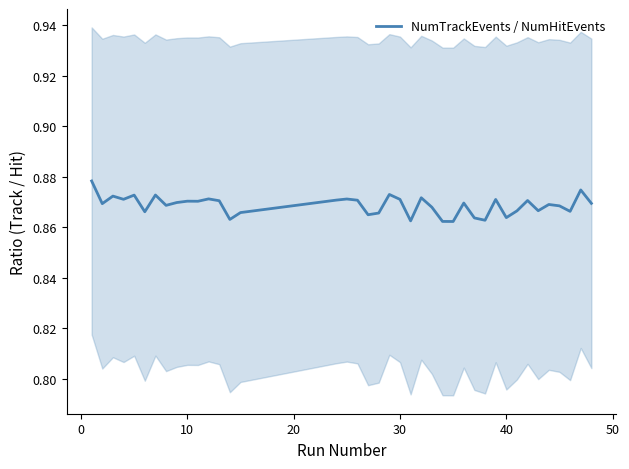

How many lines are shown in the chart?

1